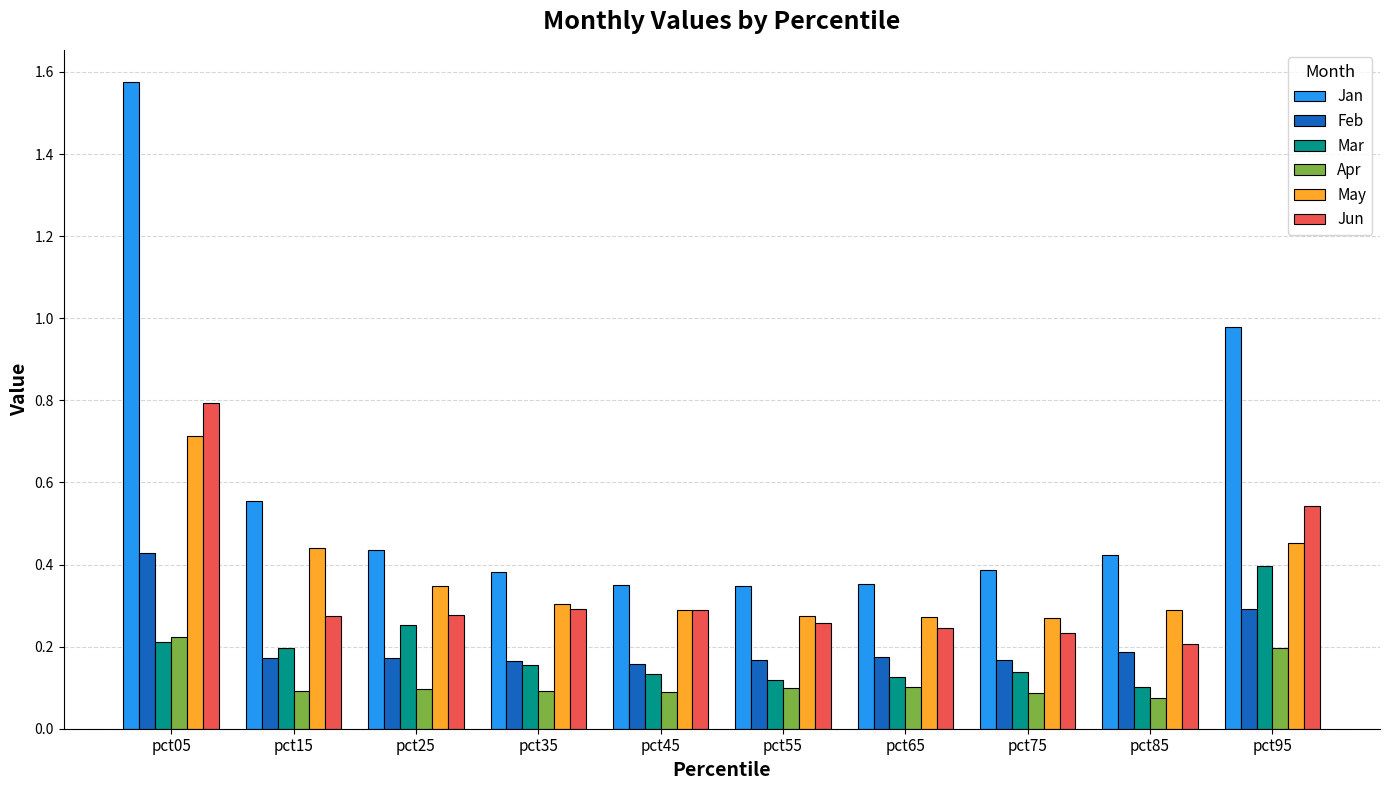

At which category does the chart reach its peak across all series?

pct05